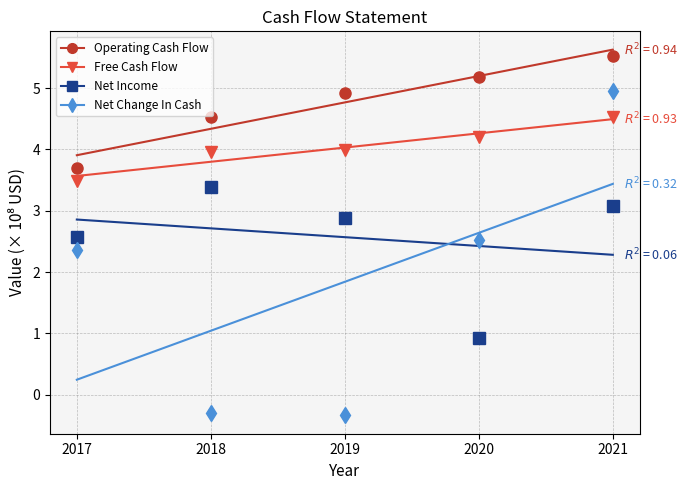

What are all the series names shown in the legend?

Operating Cash Flow, Free Cash Flow, Net Income, Net Change In Cash